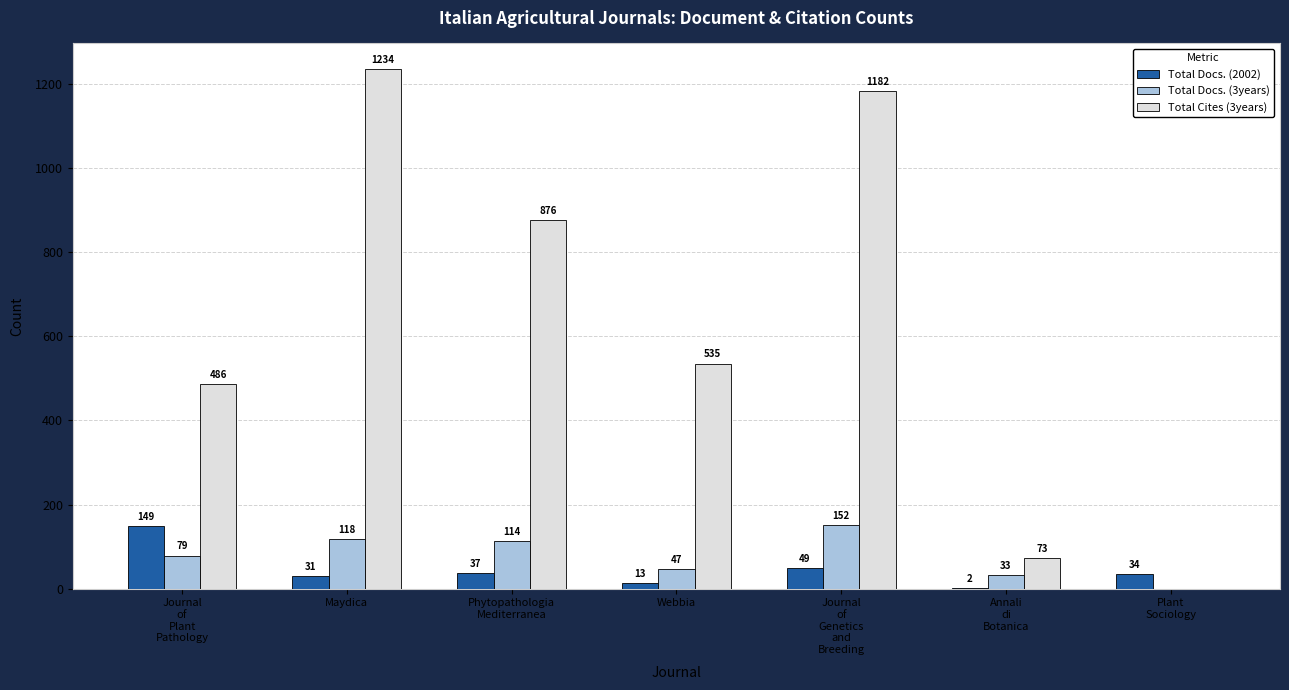

Count the number of data series in this chart.

3